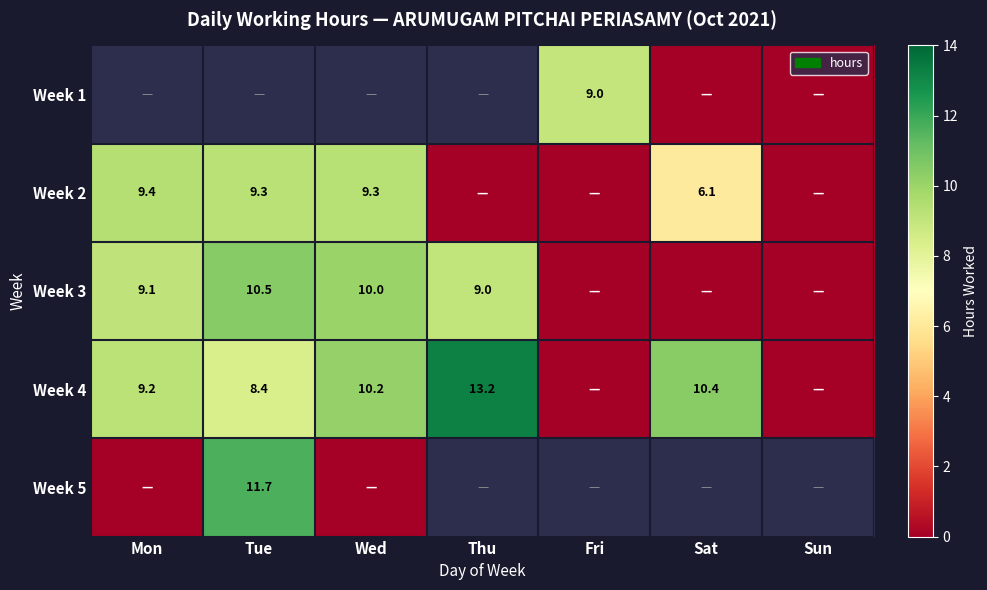

Is it true that Week 3 equals 0.0 at Sun?

True